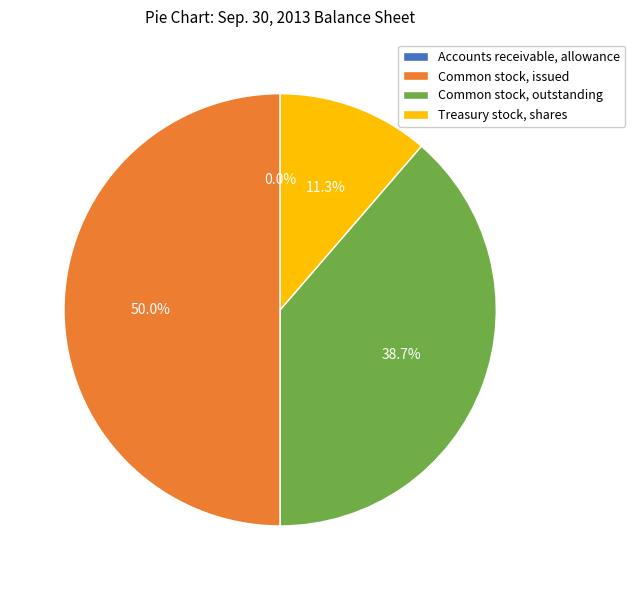

Does Common stock, outstanding account for over 50% of the chart?

No